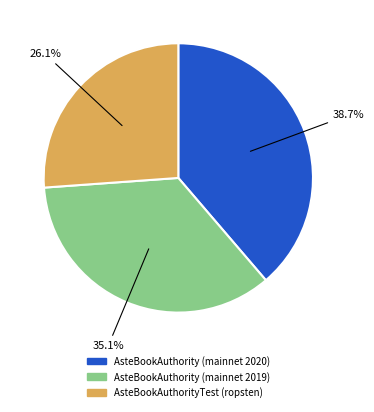

True or false: AsteBookAuthority (mainnet 2019) accounts for 29% of the total.

False